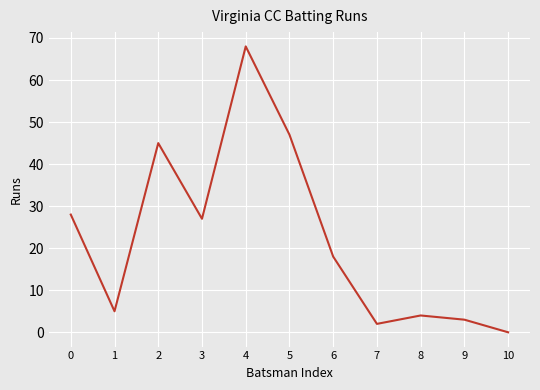

Between 7 and 3, which is larger?

3